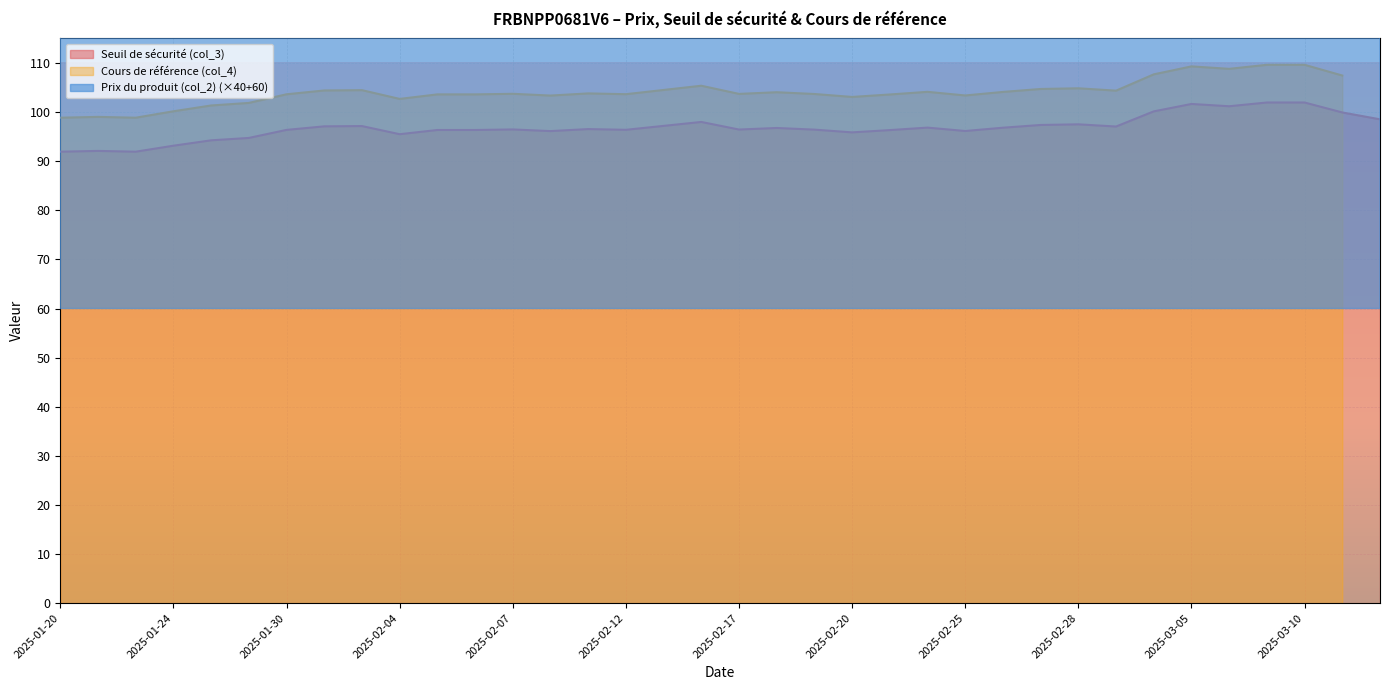

Is it true that Seuil de sécurité (col_3) equals 159.2 at 2025-02-25?

False